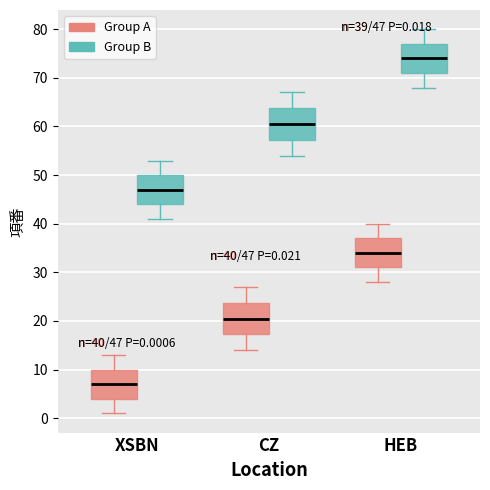

Which box has the highest median line?

HEB (Group B)